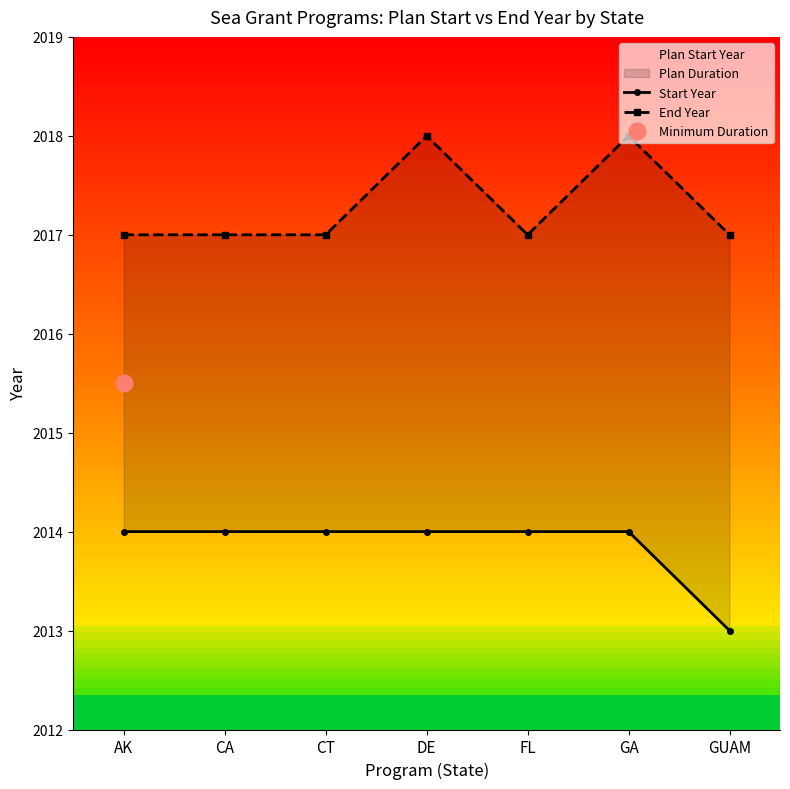

What is the label of the 7th point from the right?

AK